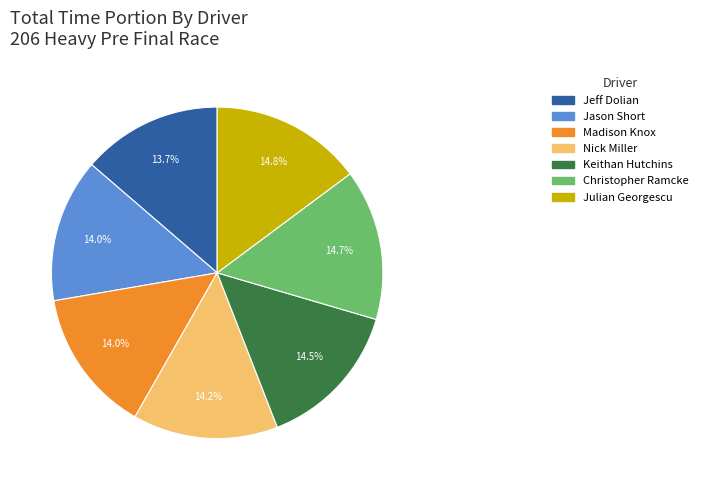

Does any single category account for the majority?

No